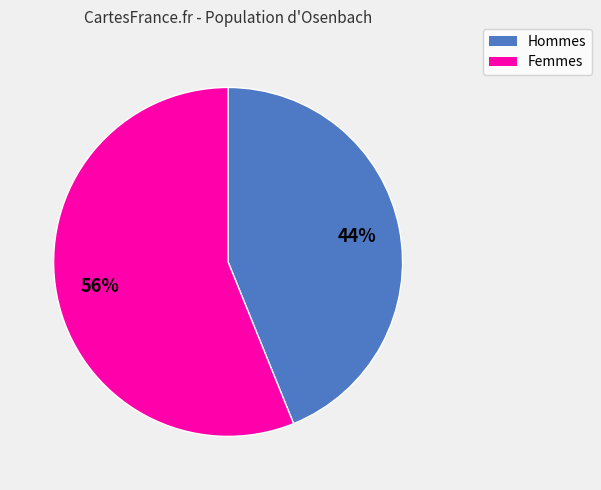

To the nearest percent, what is the average slice percentage?

50%